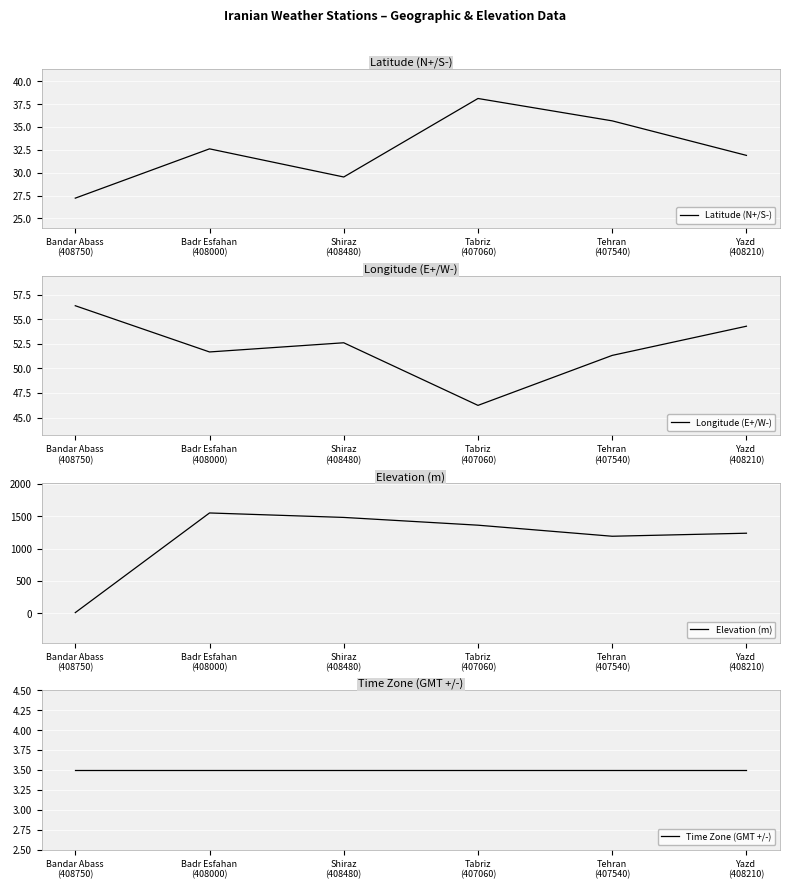

How many values in the Elevation (m) series exceed 1361?

2